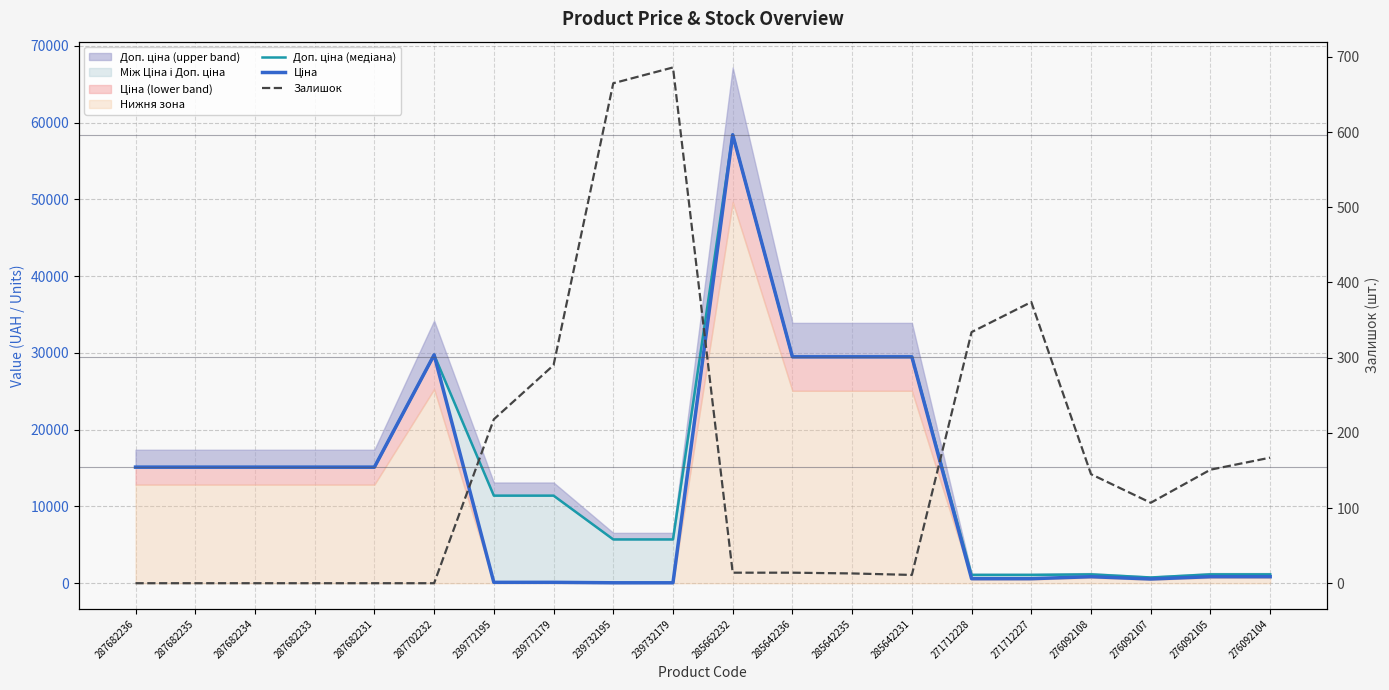

True or false: Залишок and Доп. ціна (медіана) cross at least once.

False